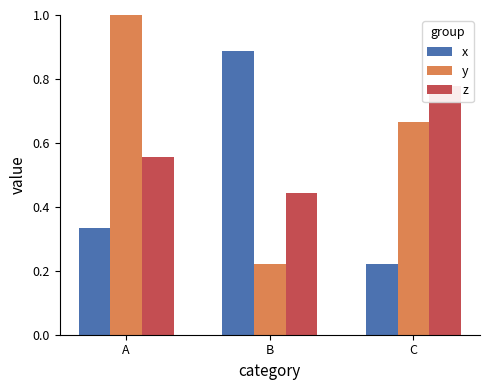

Reading left to right, list all the values displayed in this chart.

x: A=0.3	B=0.9	C=0.2
y: A=1.0	B=0.2	C=0.7
z: A=0.6	B=0.4	C=0.8